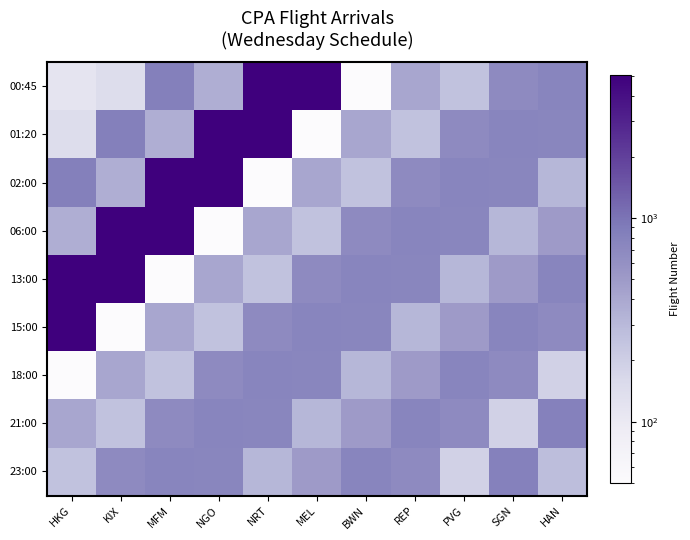

Is it true that 15:00 equals 207 at PVG?

False